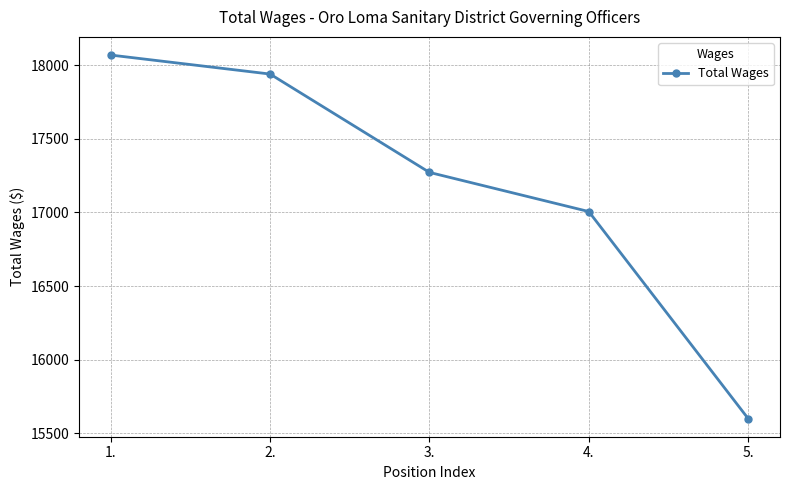

Reading right to left, transcribe all the data shown in this chart.

5.=15600	4.=17006	3.=17272	2.=17940	1.=18069